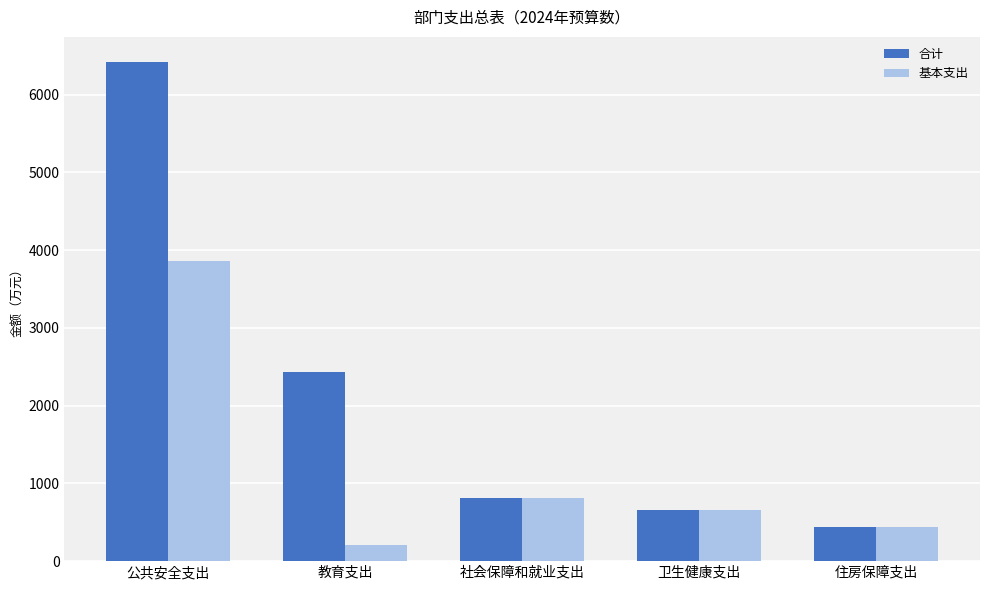

Are the bars horizontal?

No